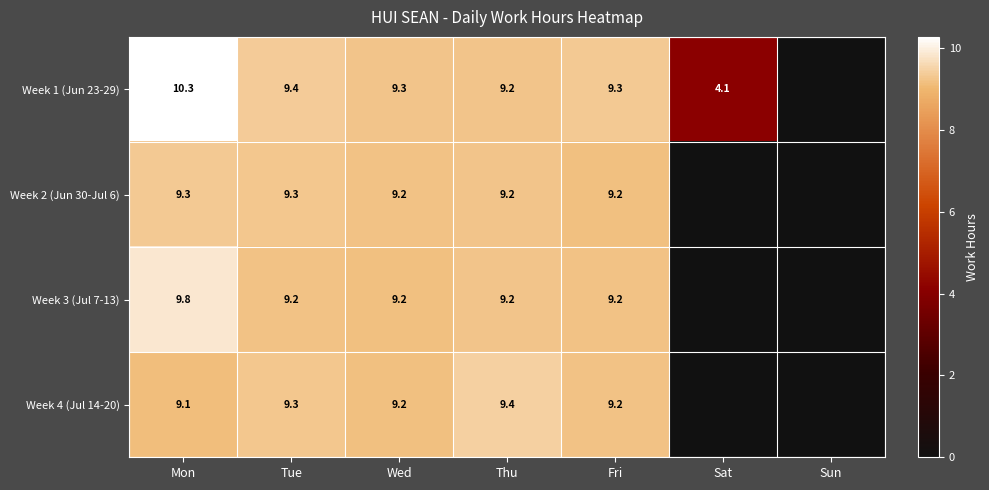

The Week 3 (Jul 7-13) series shows 2.9 at Wed. True or false?

False